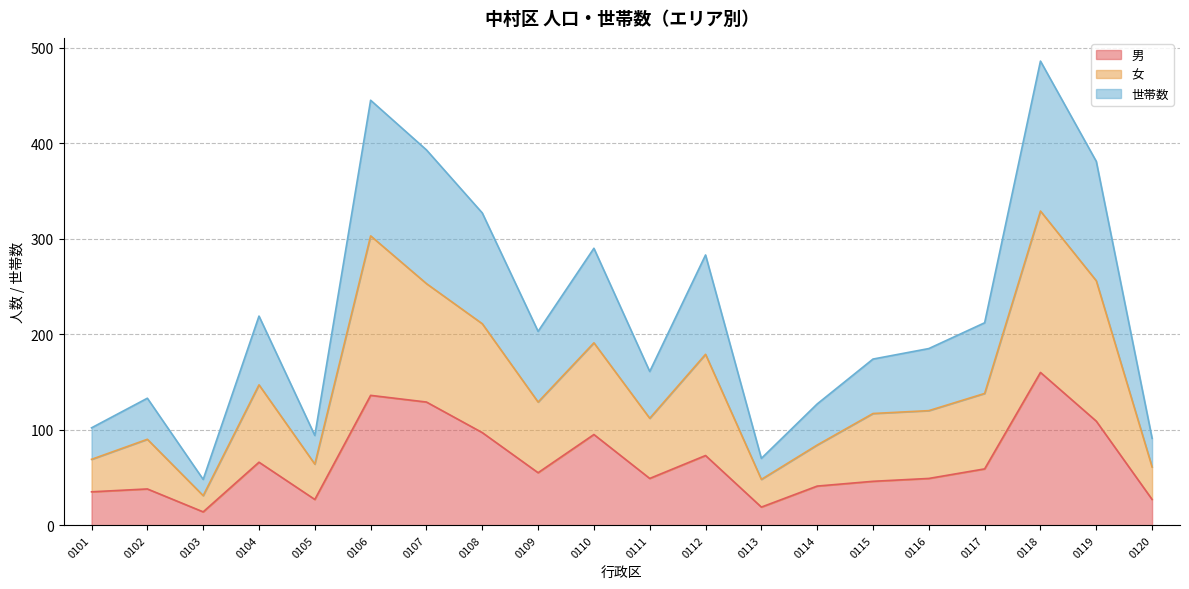

How many data points does each series have?

20